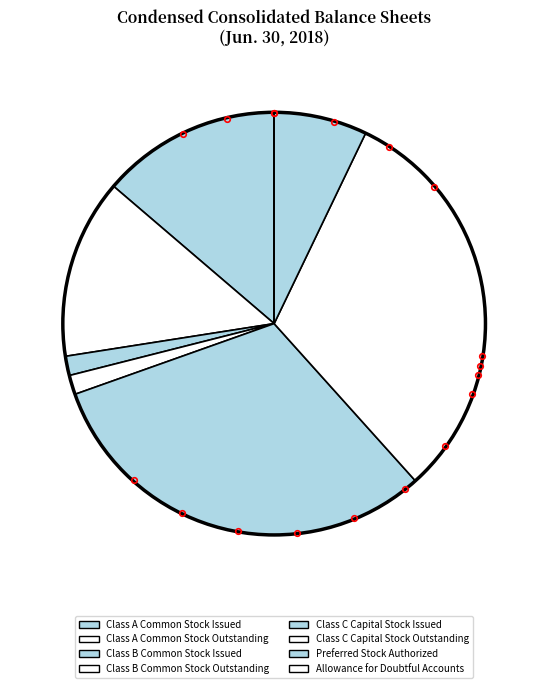

True or false: Preferred Stock Authorized accounts for 1% of the total.

False